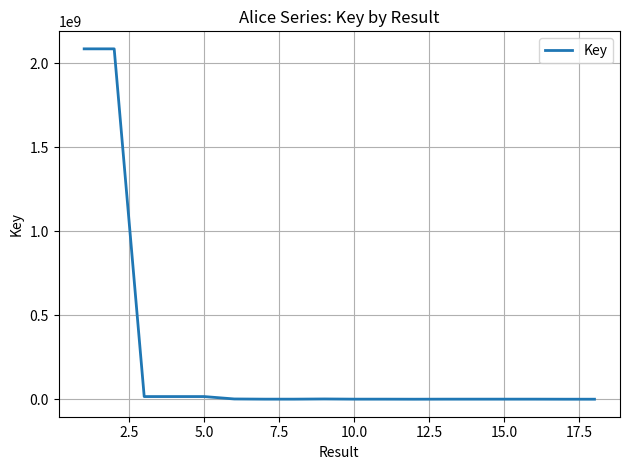

What is the maximum value shown in the chart?

2086675029